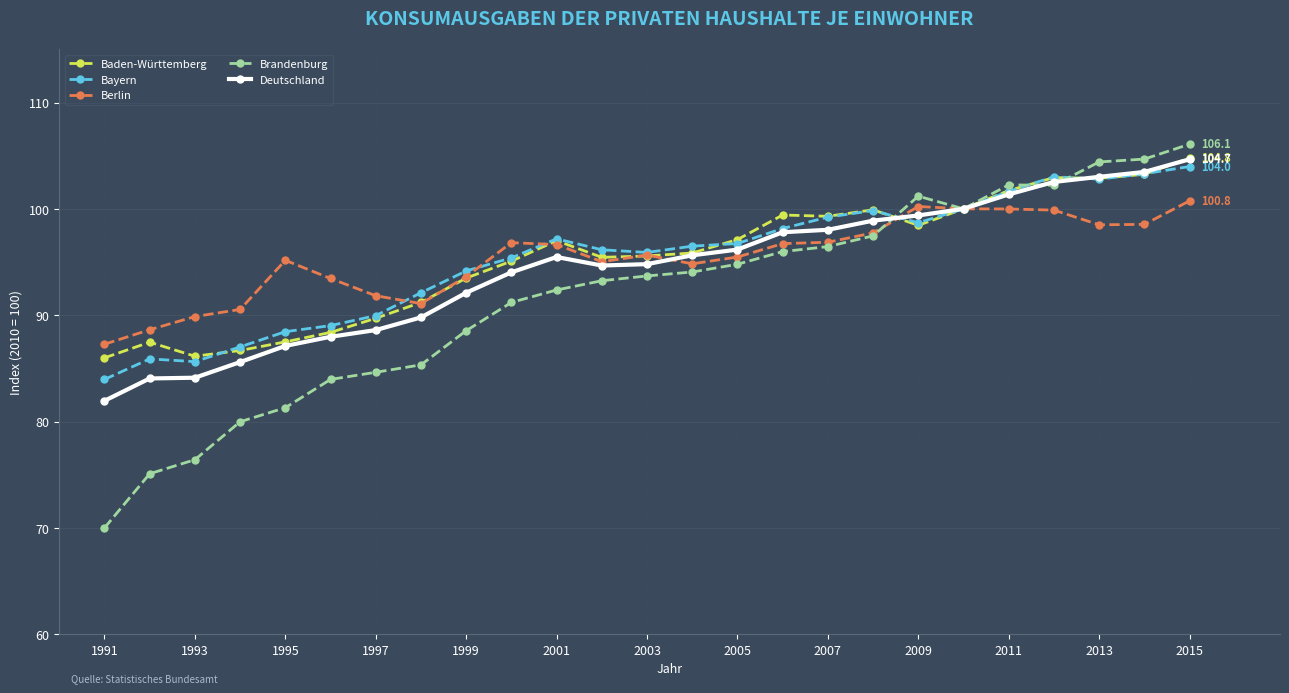

Which series has the largest range (max minus min)?

Brandenburg